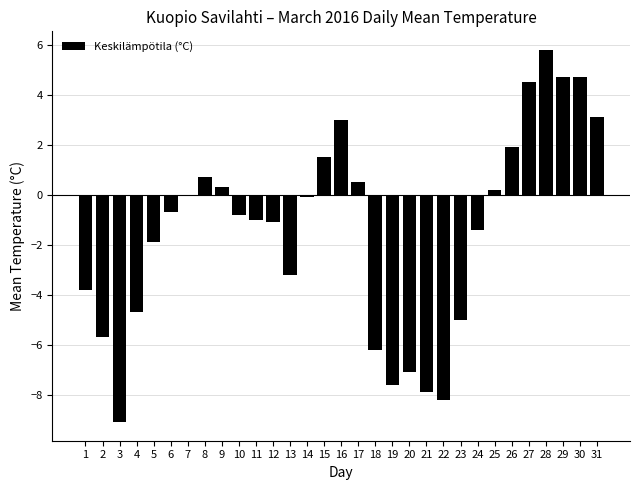

True or false: the data shows -3.3 at 5.

False